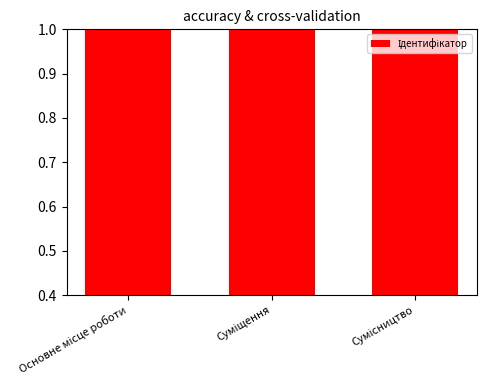

Is it true that the value at Суміщення is 1?

False